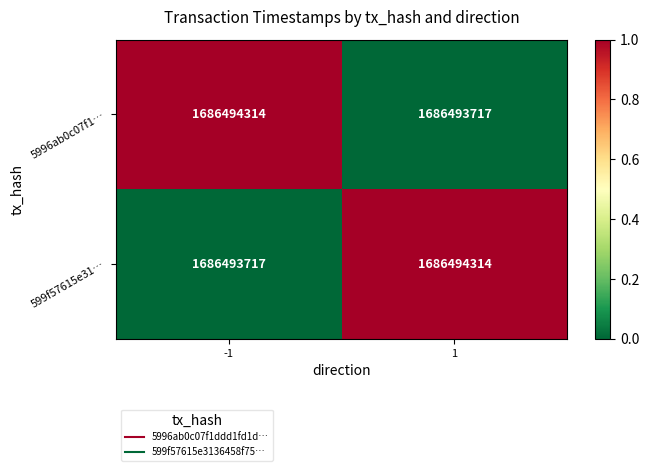

Where is 599f57615e31… nearest to the value 0?

-1